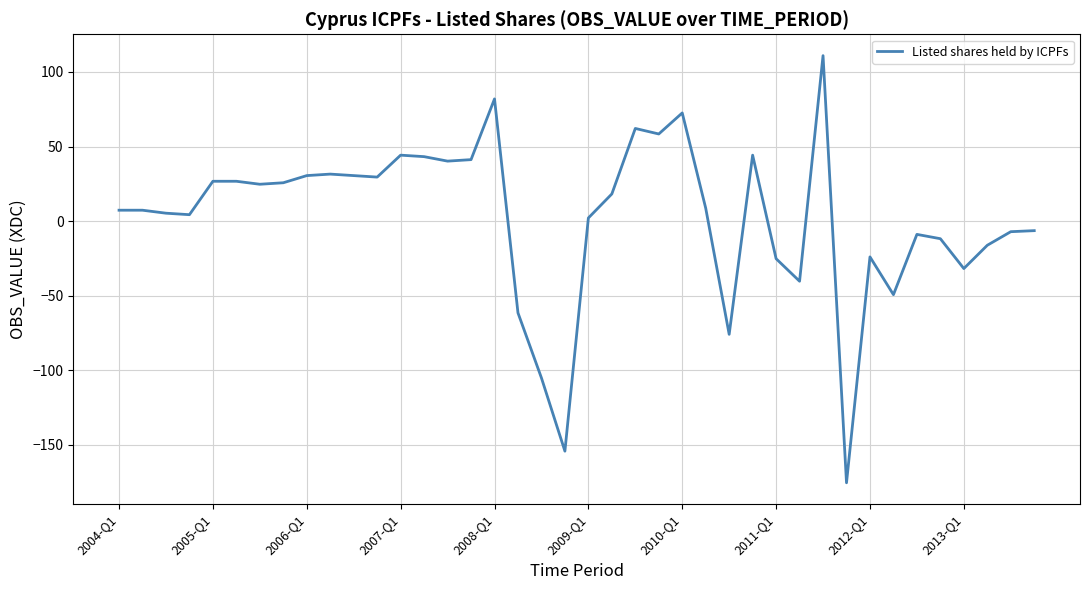

Does the chart have visible grid lines?

Yes